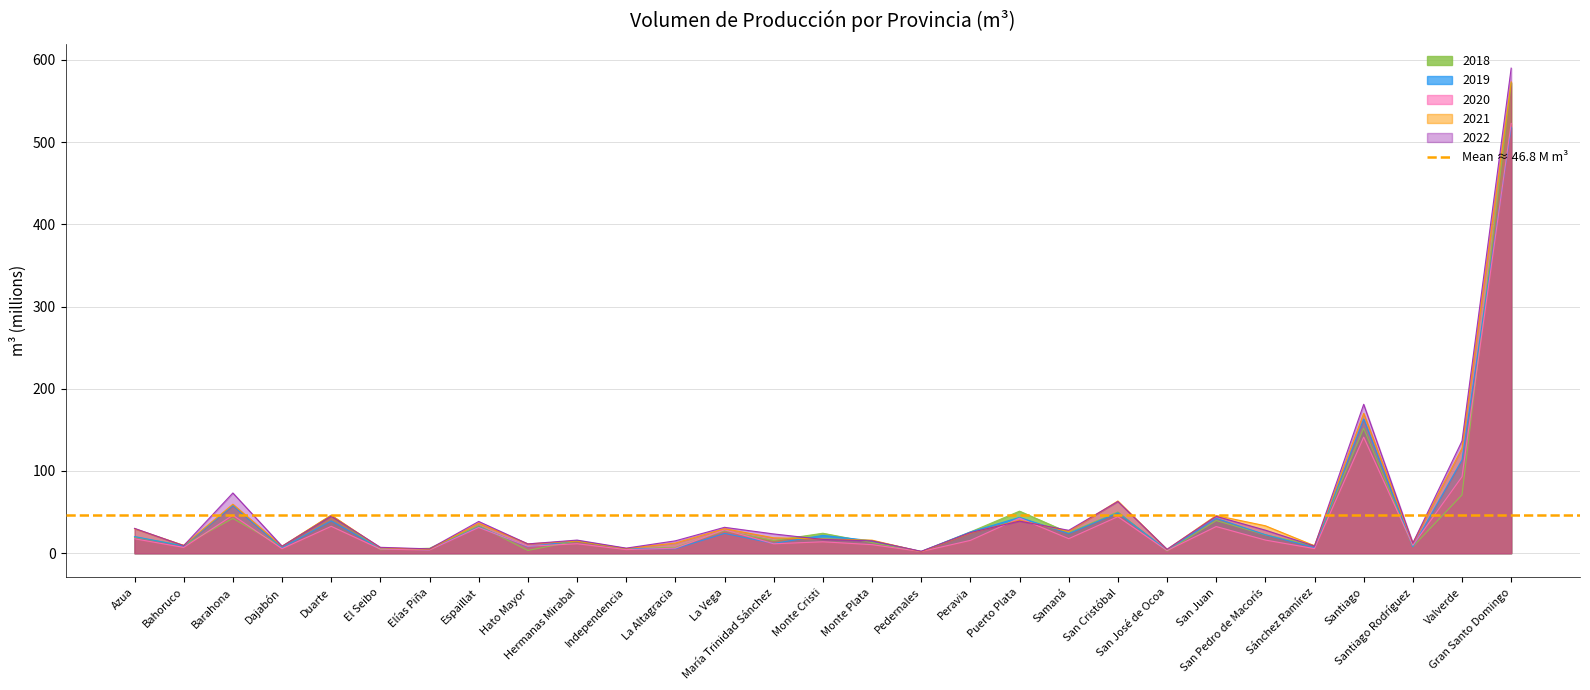

How many lines are shown in the chart?

5